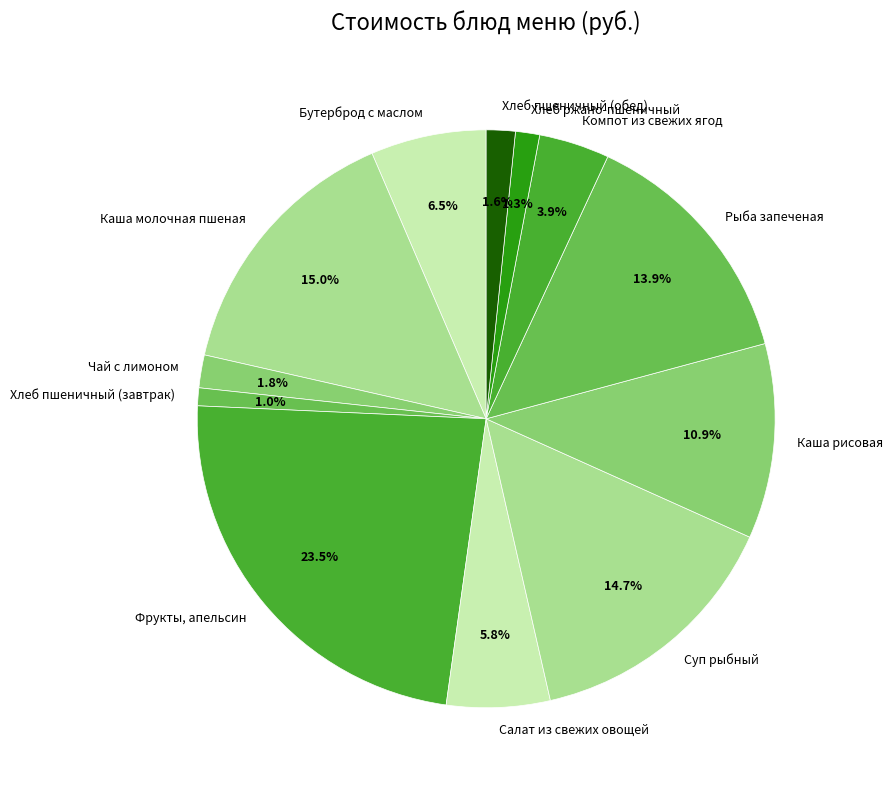

What is the largest slice in the pie chart?

Фрукты, апельсин